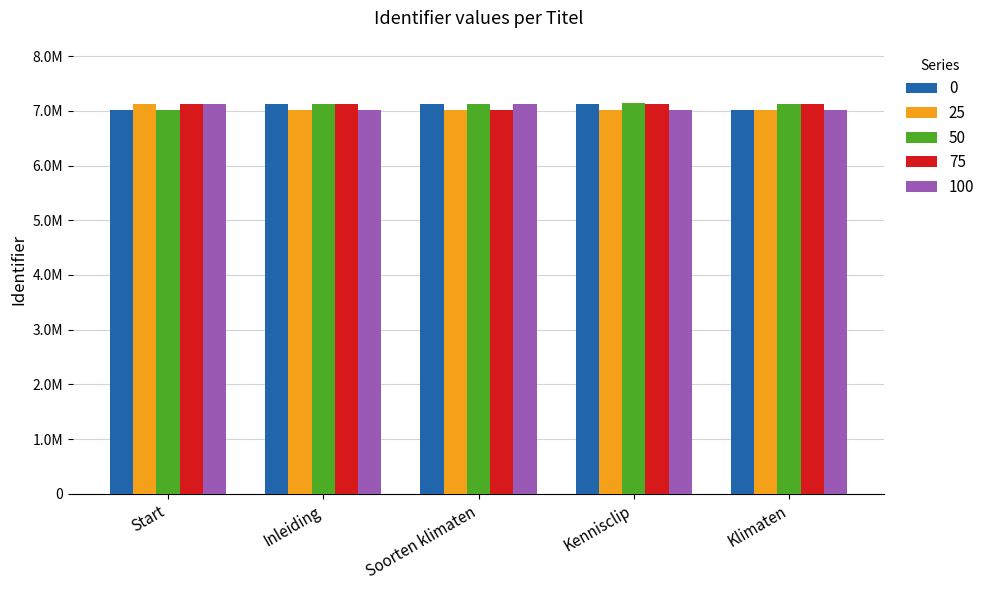

What are all the series names shown in the legend?

0, 25, 50, 75, 100